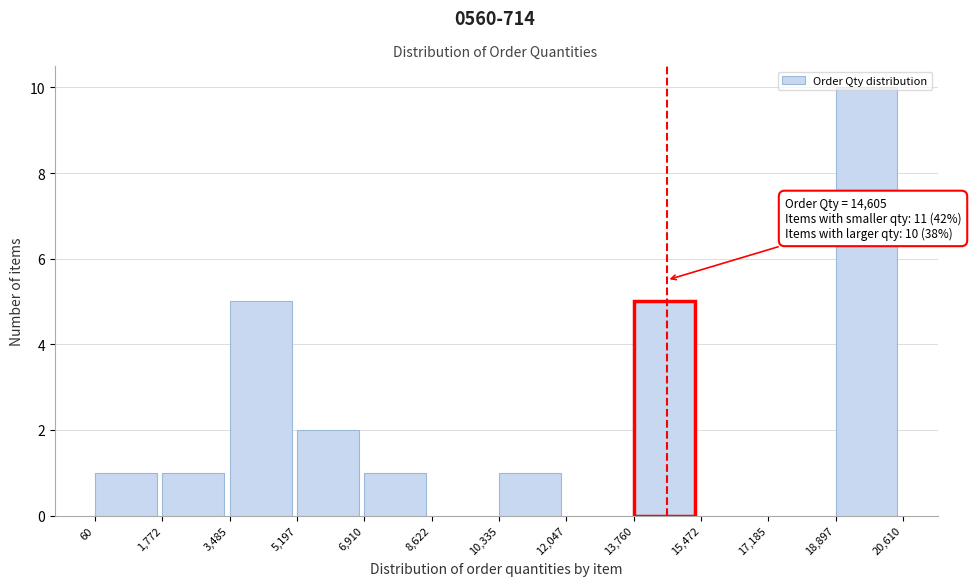

Over which range of the x-axis is the bar tallest?

18,897 to 20,610